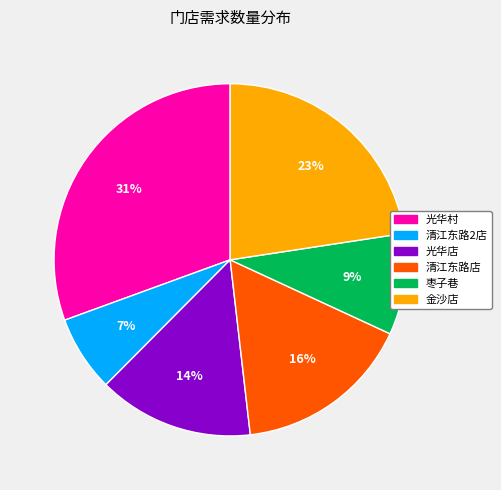

Is there a majority slice in this chart?

No